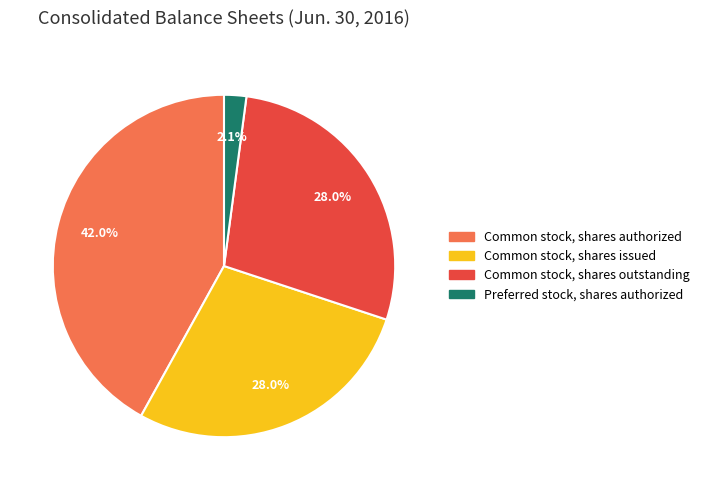

Does any single category account for the majority?

No